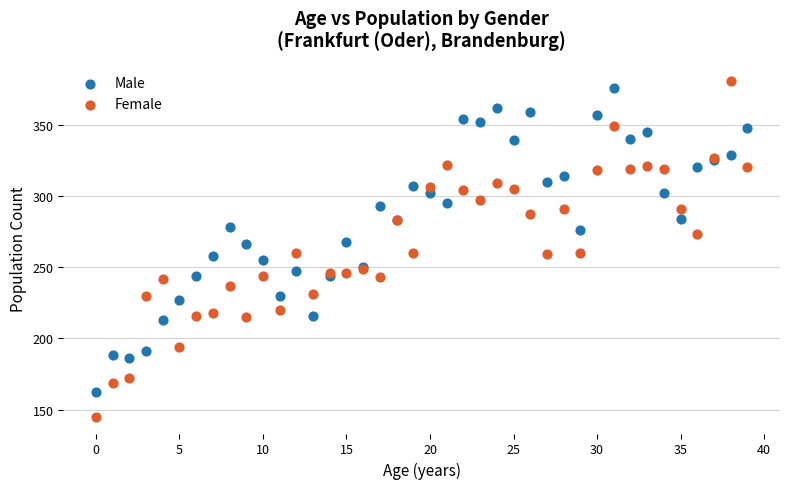

Which series has the largest Y range (max minus min)?

Female